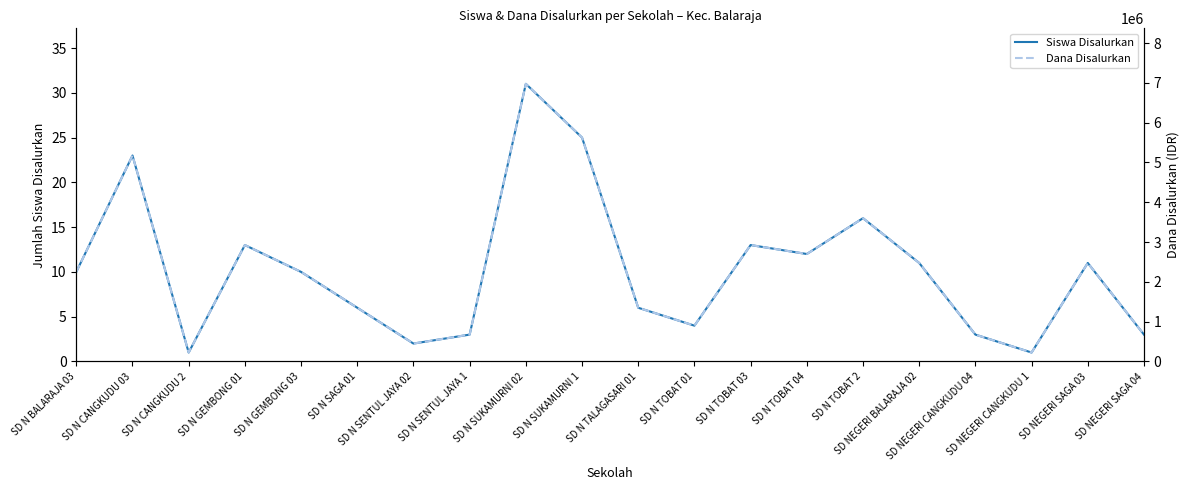

Read the Siswa Disalurkan value at SD N TALAGASARI 01, to the nearest 5.

5